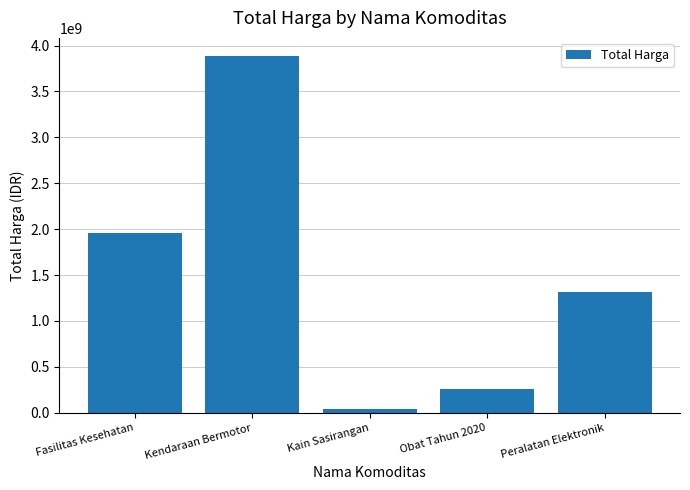

Which has a higher value, Obat Tahun 2020 or Kain Sasirangan?

Obat Tahun 2020